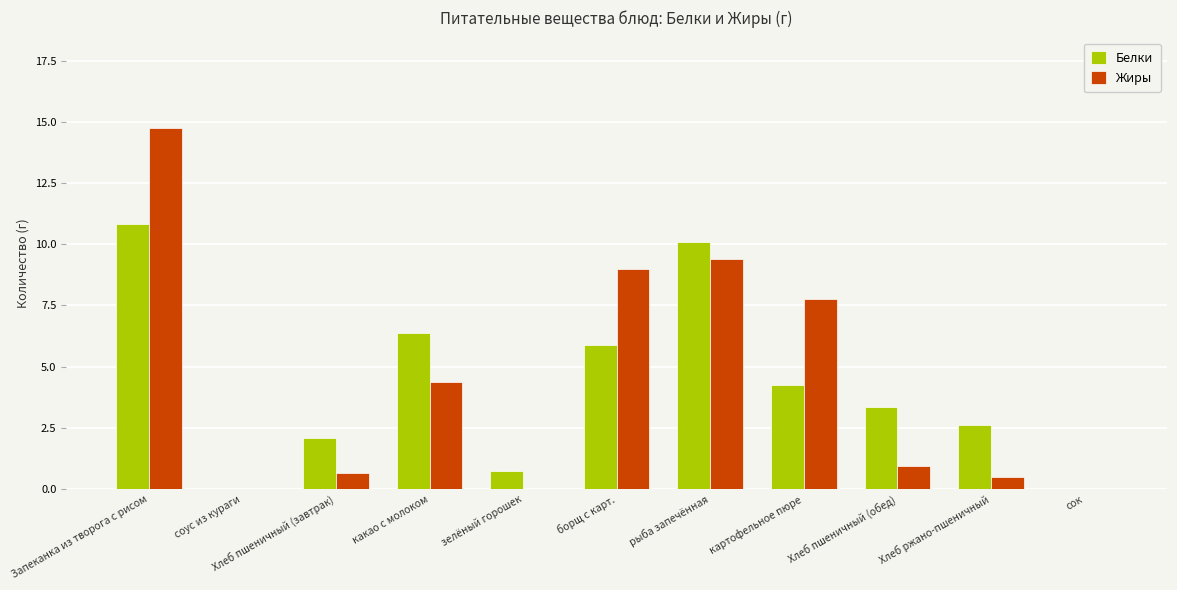

Does the chart contain stacked bars?

No